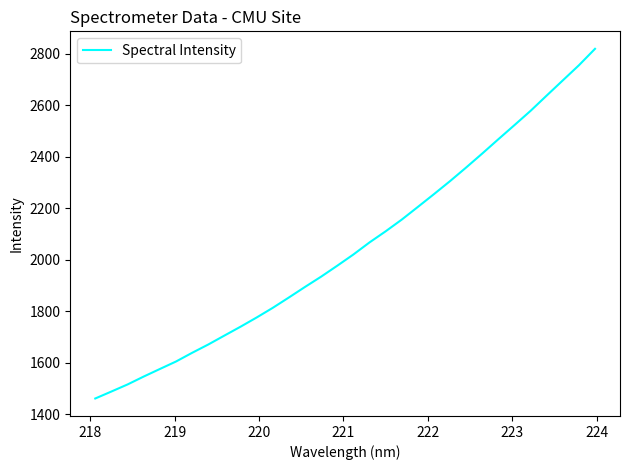

What is the minimum value shown in the chart?

1461.7